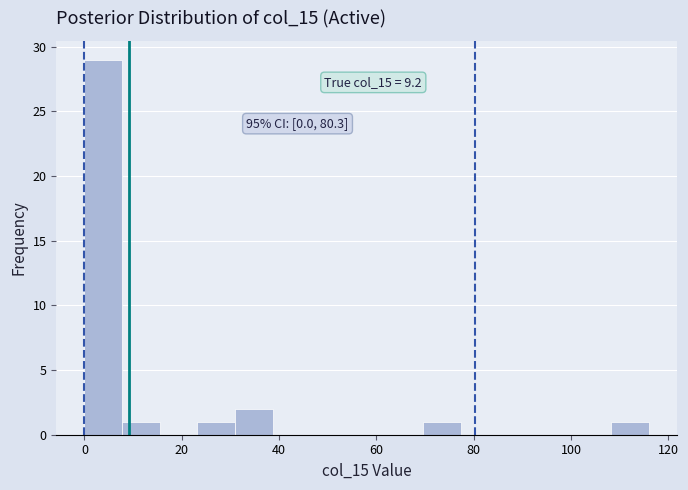

Around what value on the x-axis is the tallest bar? Give the approximate position of its centre, as read against the axis.

4